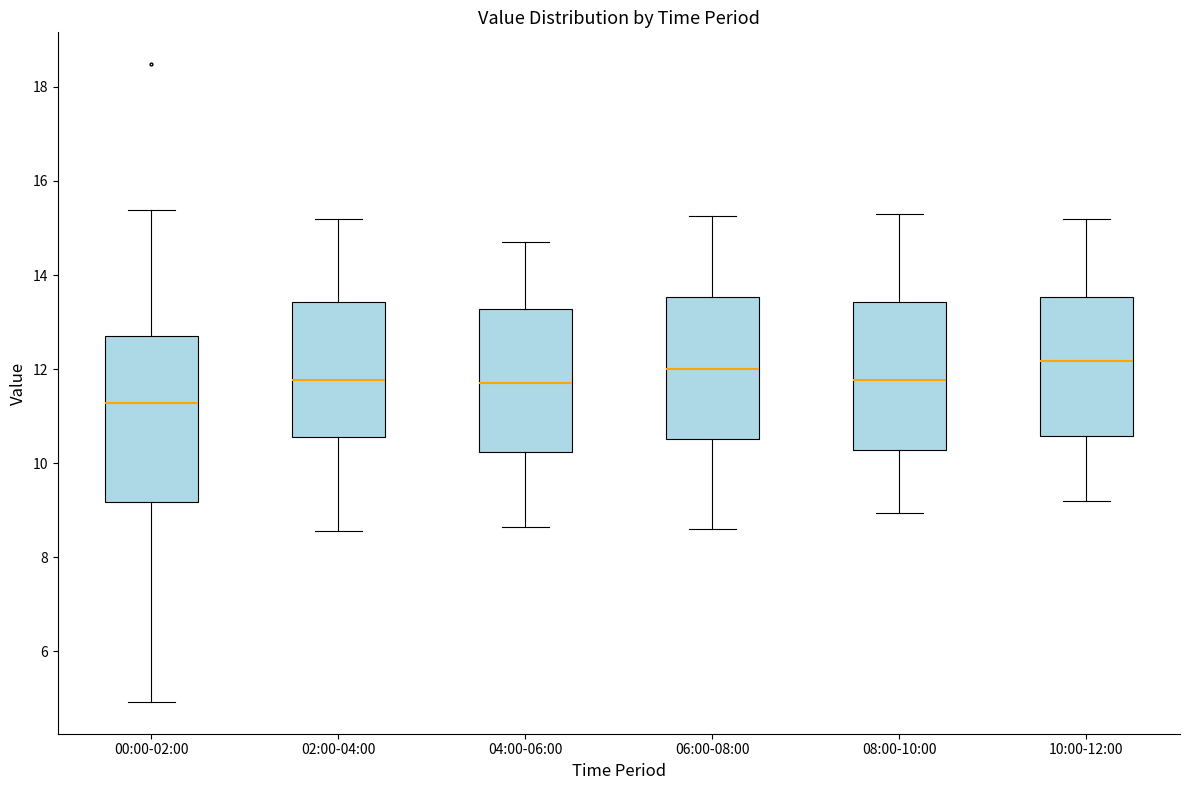

Where does the median line of the box for 04:00-06:00 sit on the y-axis? The values are not printed on the chart, so give them approximately, as read against the axis.

11.8